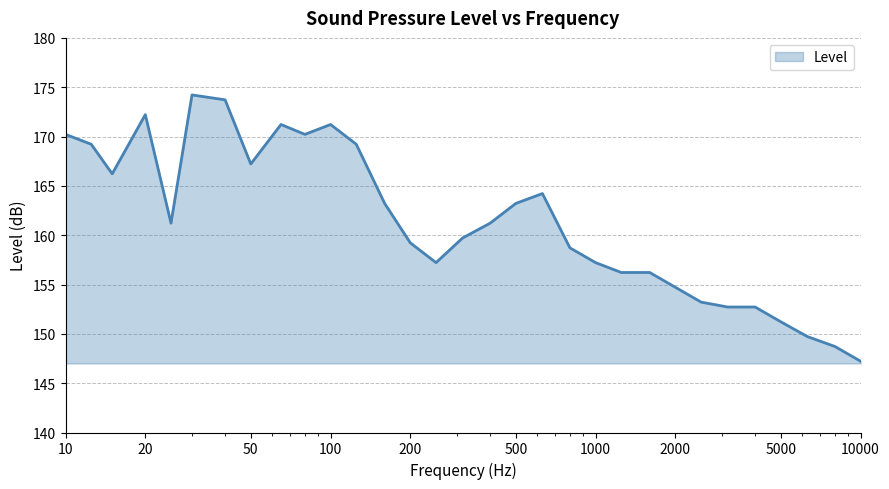

What is the greatest value displayed?

174.2